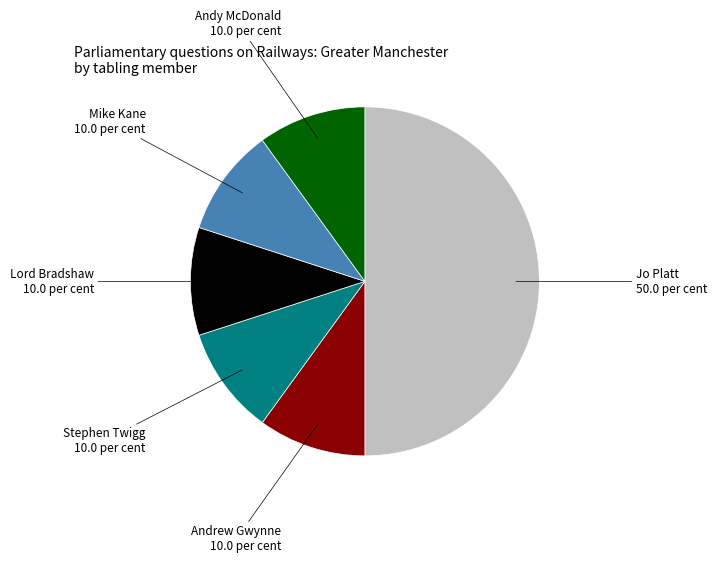

How many segments does this pie chart have?

6